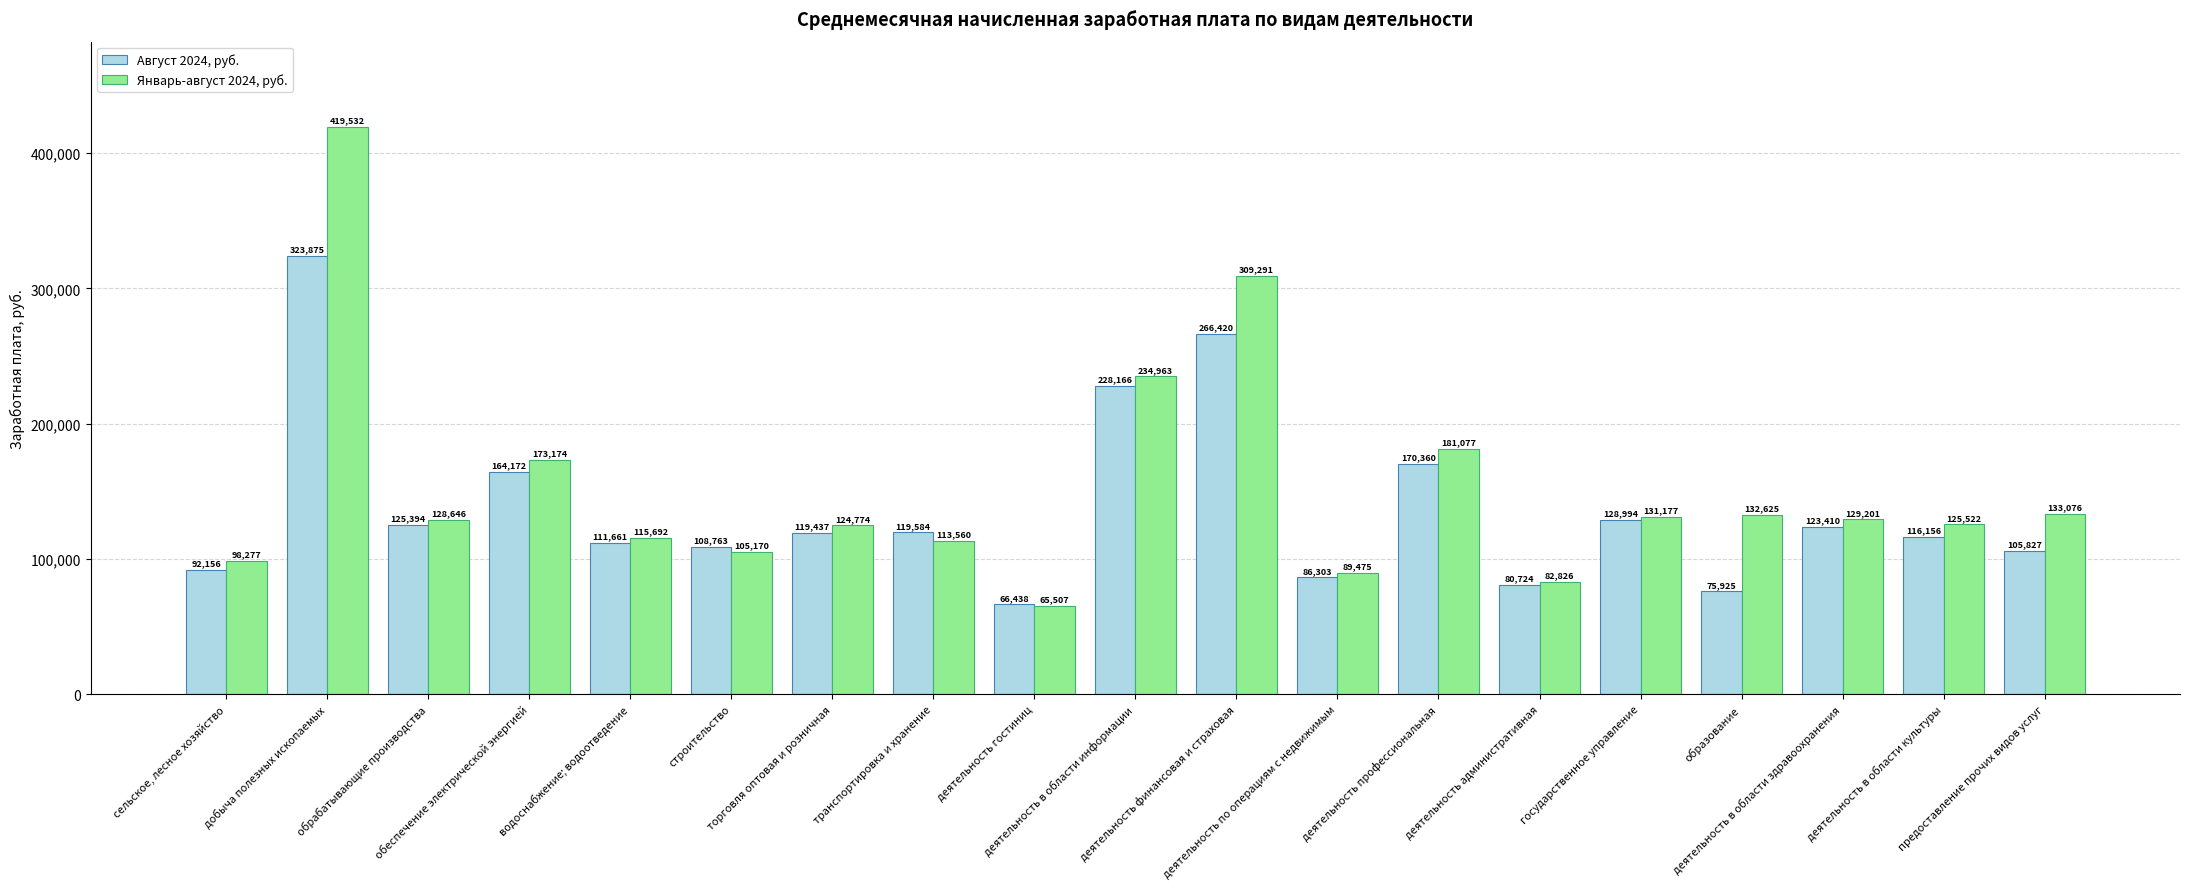

At how many categories does at least one series exceed 409075?

1